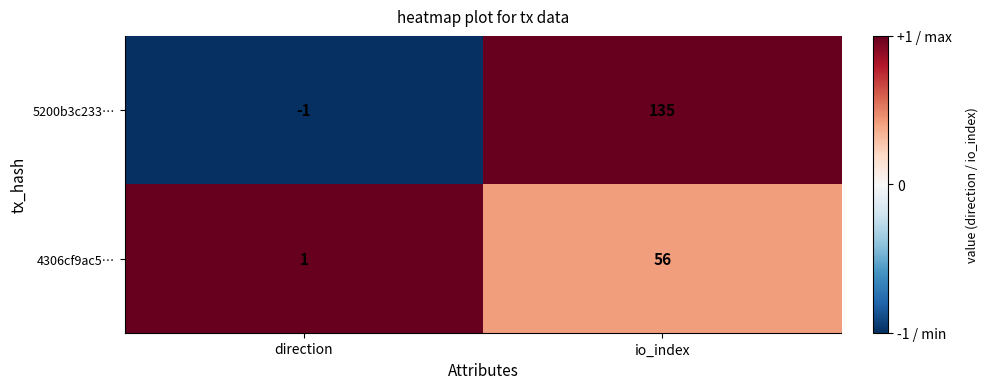

Which series has the largest range (max minus min)?

5200b3c233…